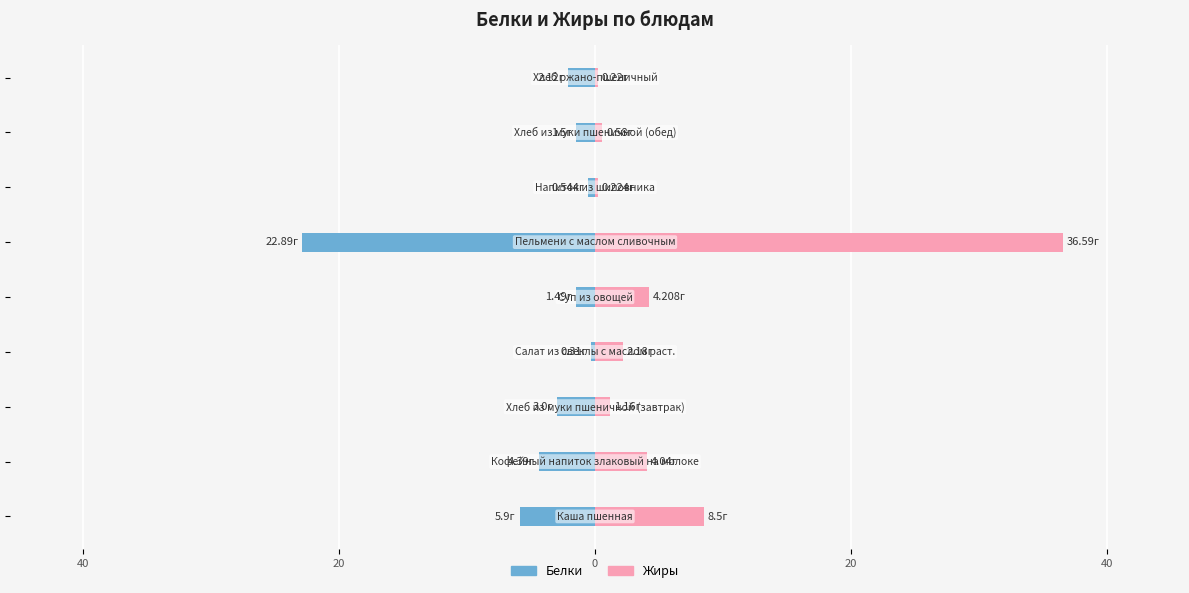

How many values in the Жиры series exceed 2?

5